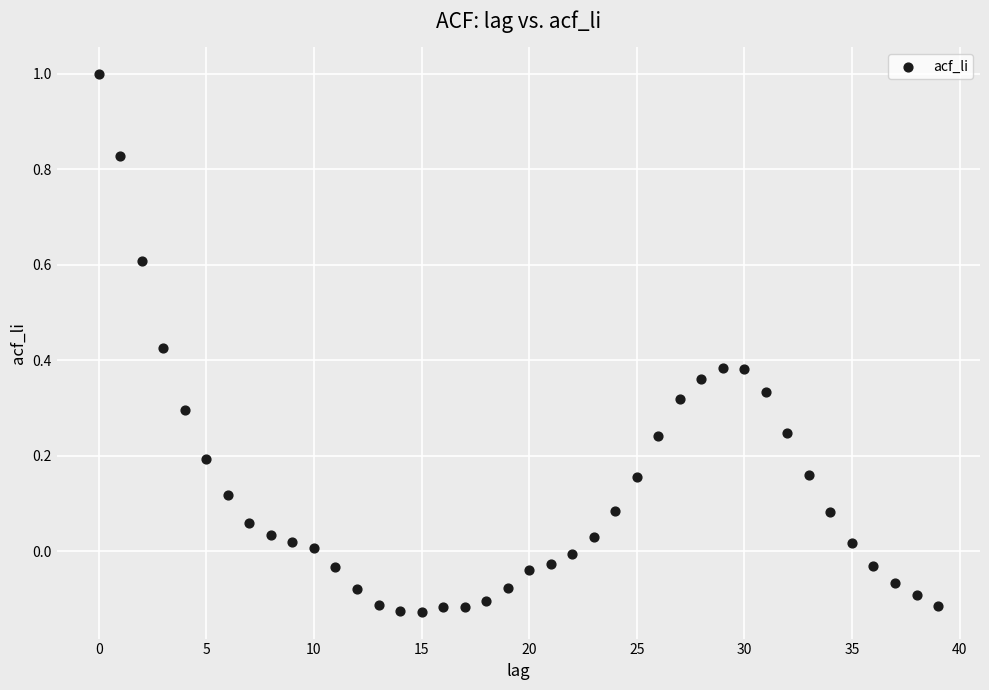

What is the range of Y values (max minus min)?

1.1